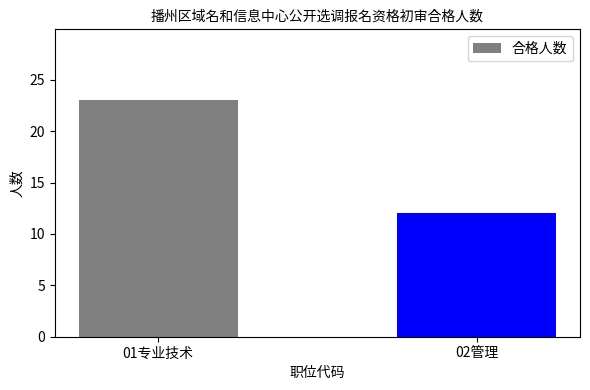

List the labels in order of value, largest first.

01专业技术, 02管理